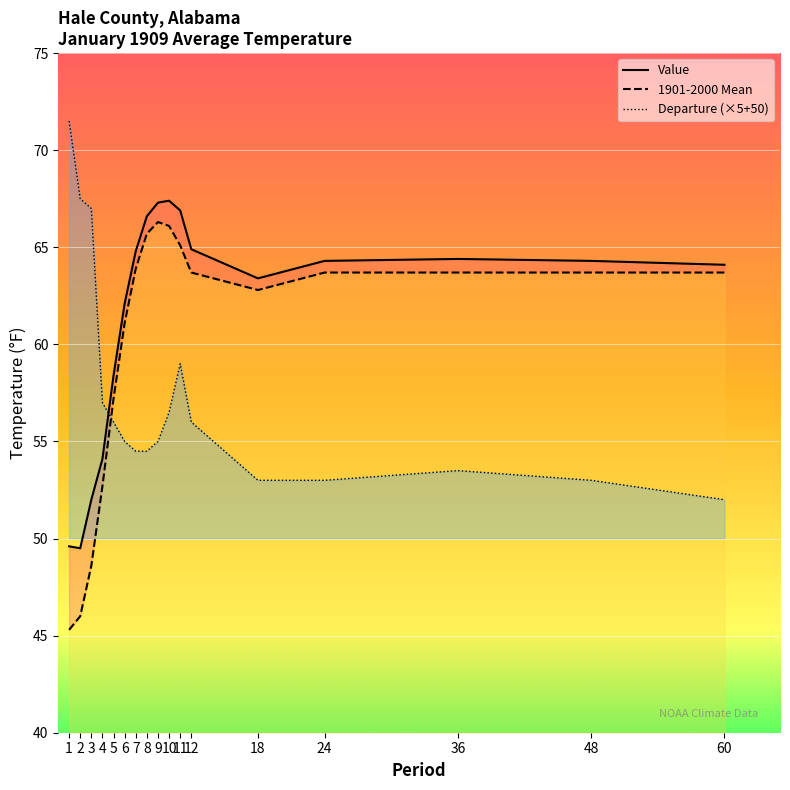

At which category is the sum across all series the highest?

11